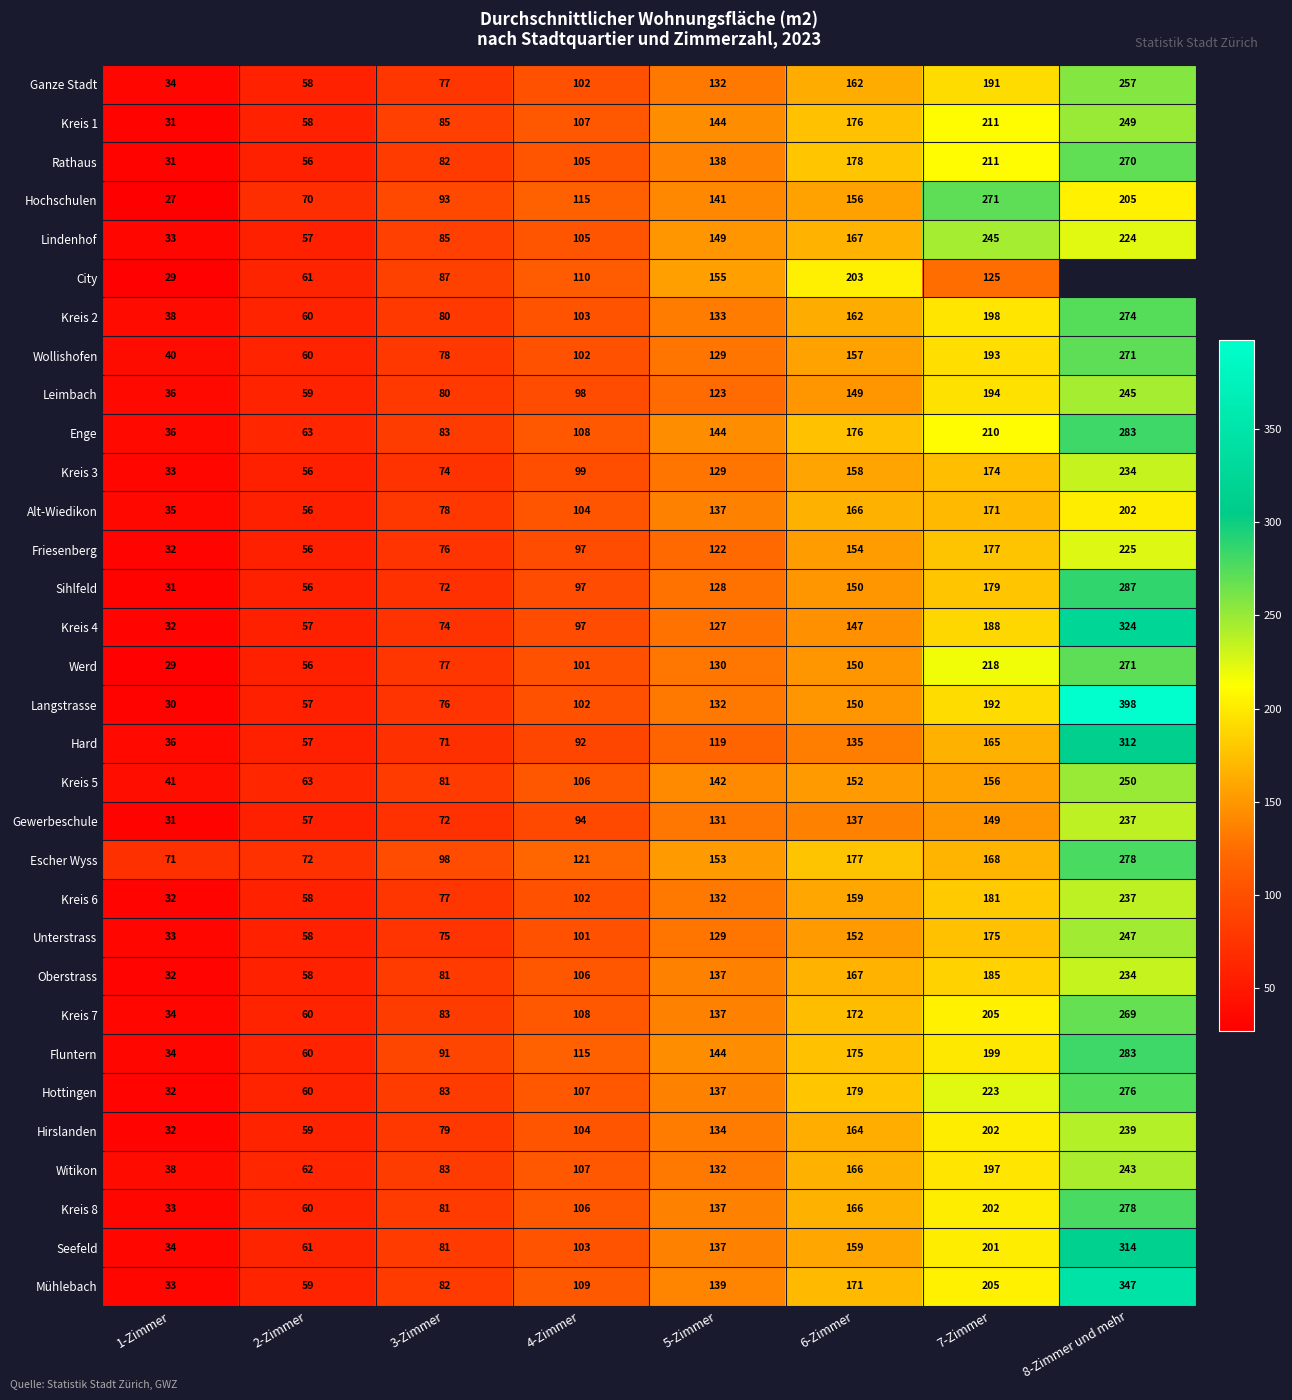

Which series changed the most between 2-Zimmer and 4-Zimmer?

Fluntern